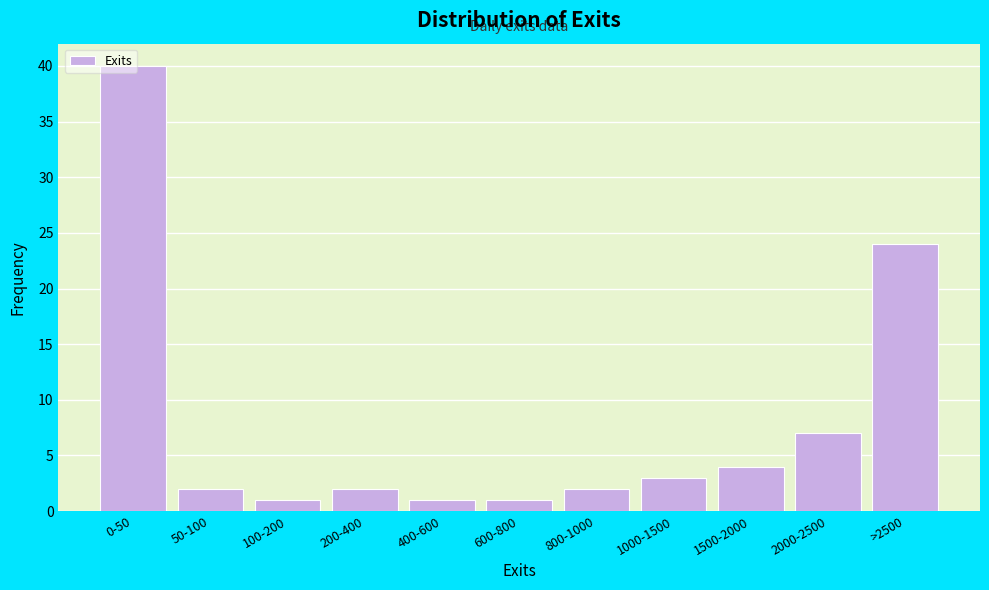

Which has a higher value, 200-400 or 400-600?

200-400